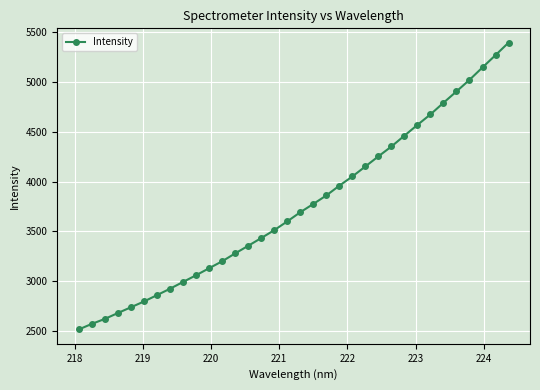

What is the smallest value displayed?

2515.1